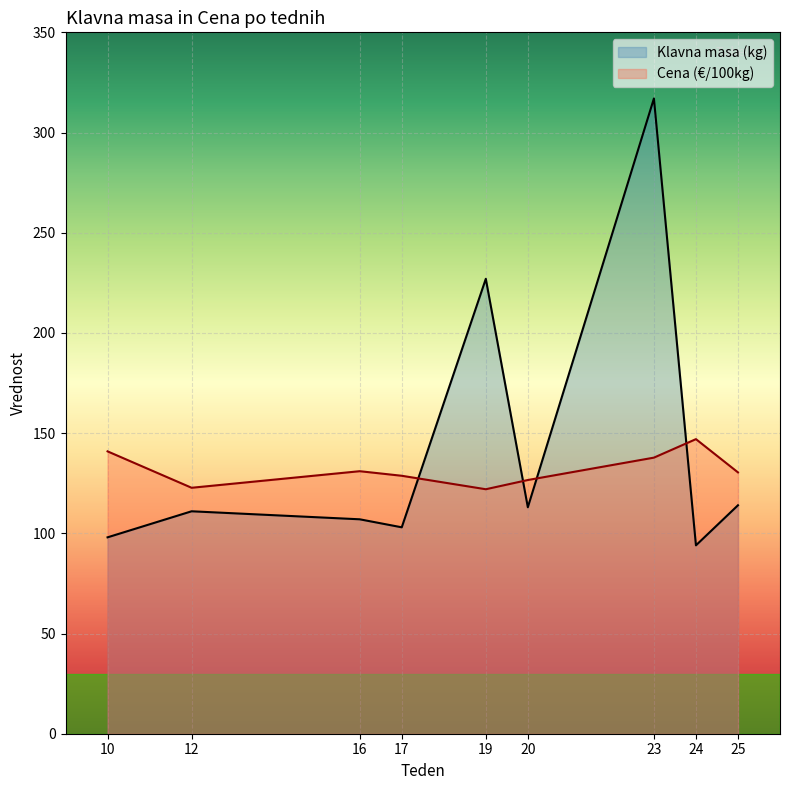

What is the maximum value for Klavna masa (kg)?

317.0